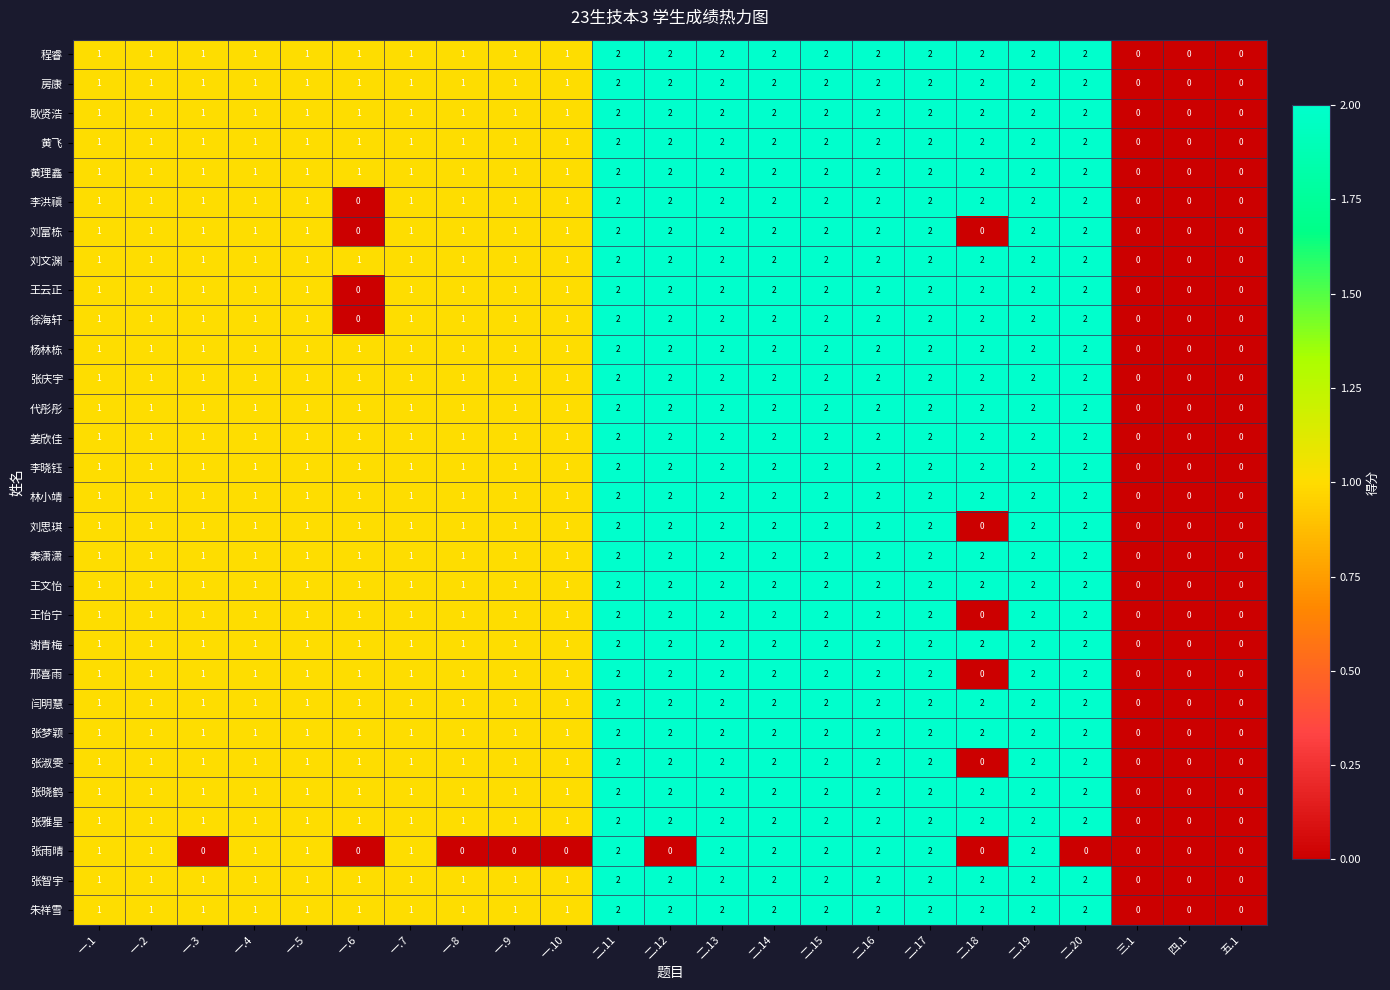

What is the sum of all 耿贤浩 values?

30